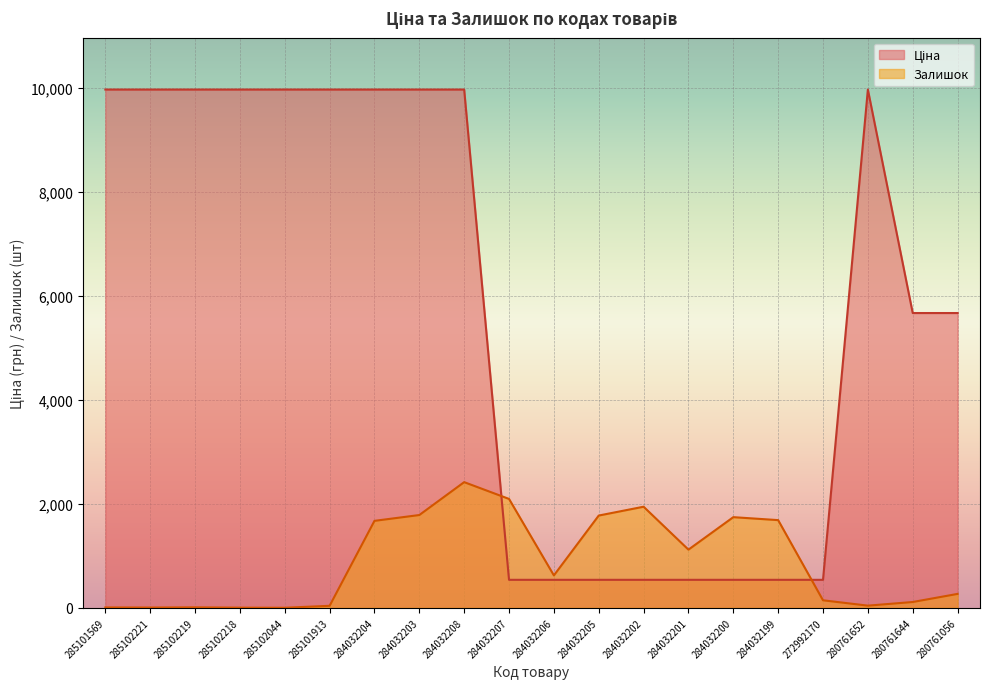

Which series has the largest total across all categories?

Ціна